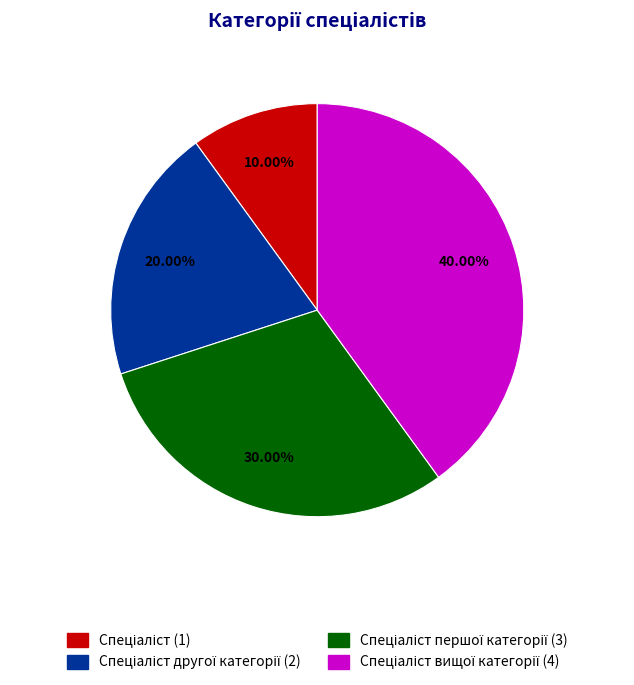

Is there a majority slice in this chart?

No